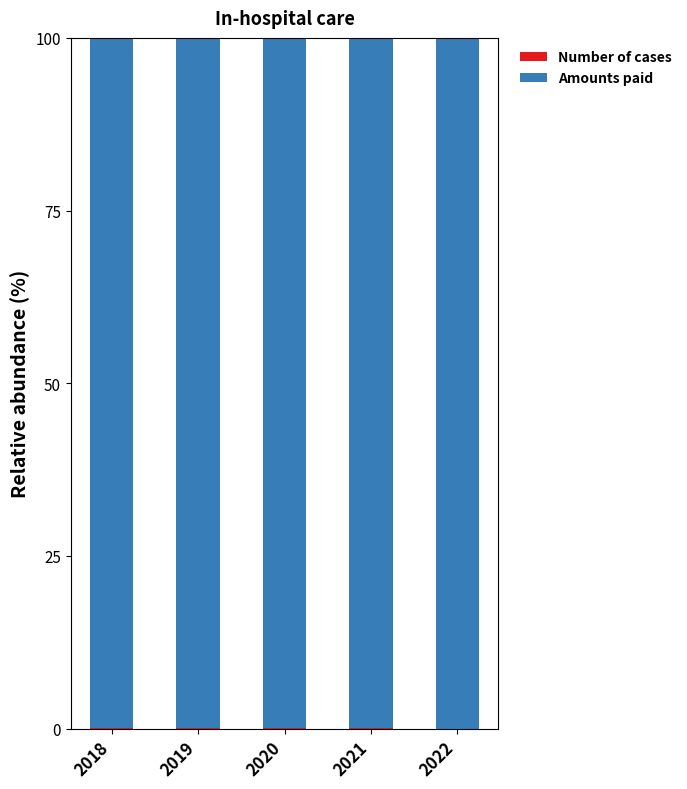

How many categories are shown in the chart?

5